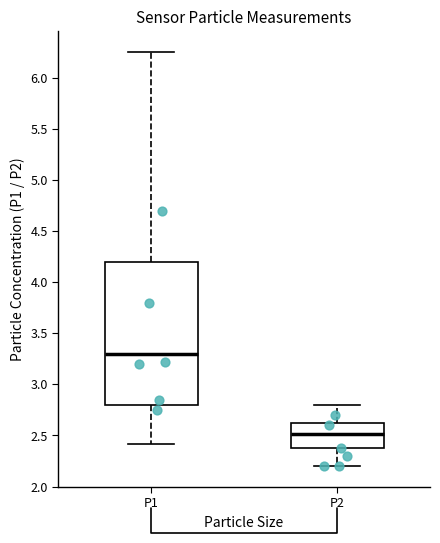

Comparing the boxes themselves (not the whiskers), which one is the tallest?

P1